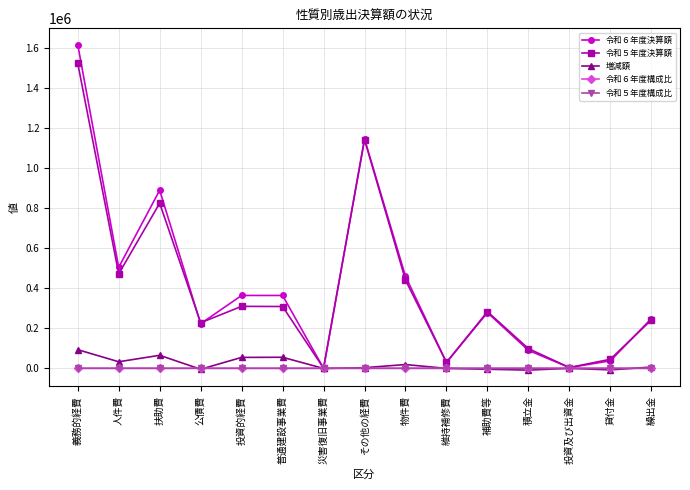

Does the chart have visible grid lines?

Yes